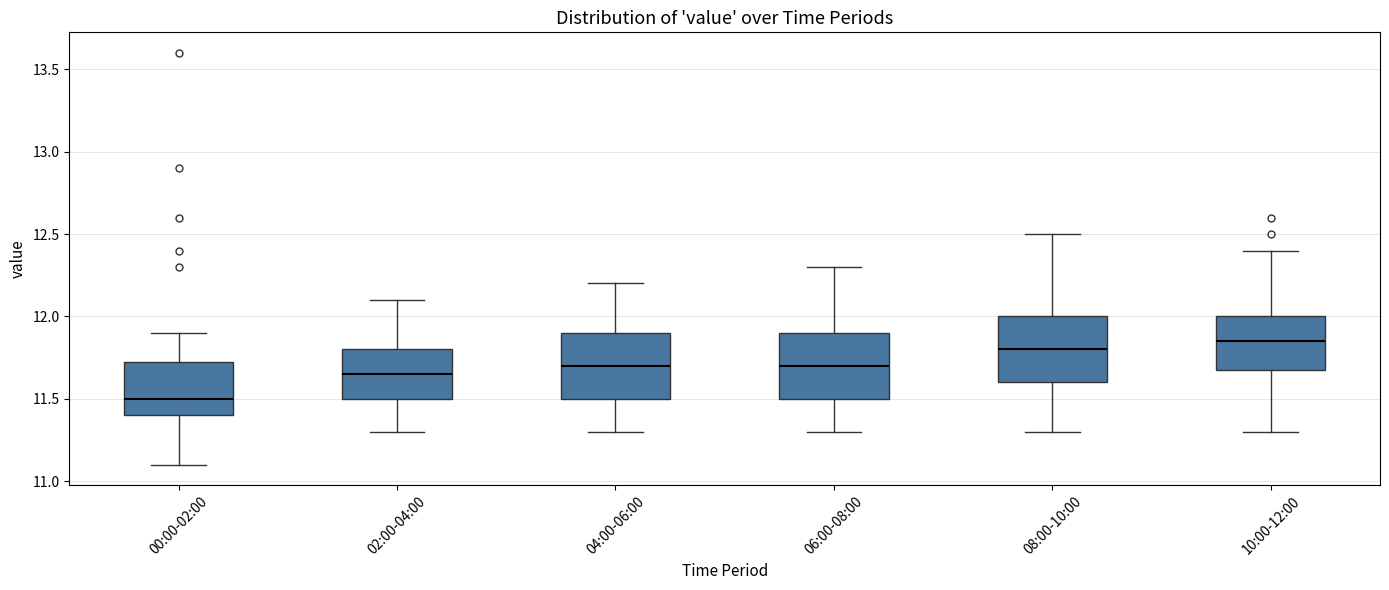

Reading left to right, read every box against the y-axis: the position of its median line, the range the box covers, and the ends of its whiskers. The values are not printed on the chart, so give them approximately, as read against the axis.

00:00-02:00: median 11.50, box 11.40 to 11.75, whiskers 11.10 to 11.90
02:00-04:00: median 11.65, box 11.50 to 11.80, whiskers 11.30 to 12.10
04:00-06:00: median 11.70, box 11.50 to 11.90, whiskers 11.30 to 12.20
06:00-08:00: median 11.70, box 11.50 to 11.90, whiskers 11.30 to 12.30
08:00-10:00: median 11.80, box 11.60 to 12.00, whiskers 11.30 to 12.50
10:00-12:00: median 11.85, box 11.70 to 12.00, whiskers 11.30 to 12.40